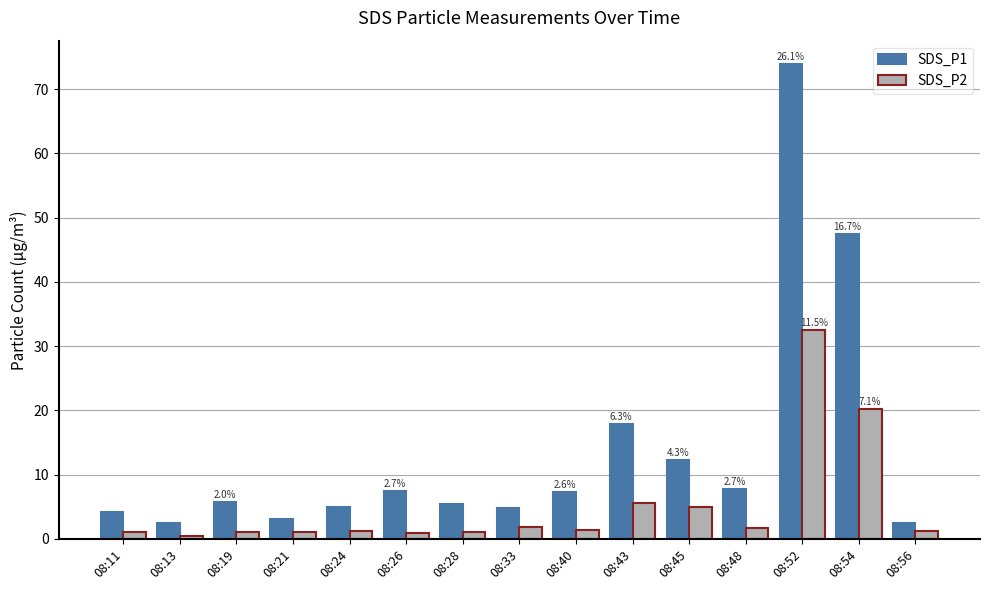

The value of SDS_P1 at 08:52 is 73.8. True or false?

True